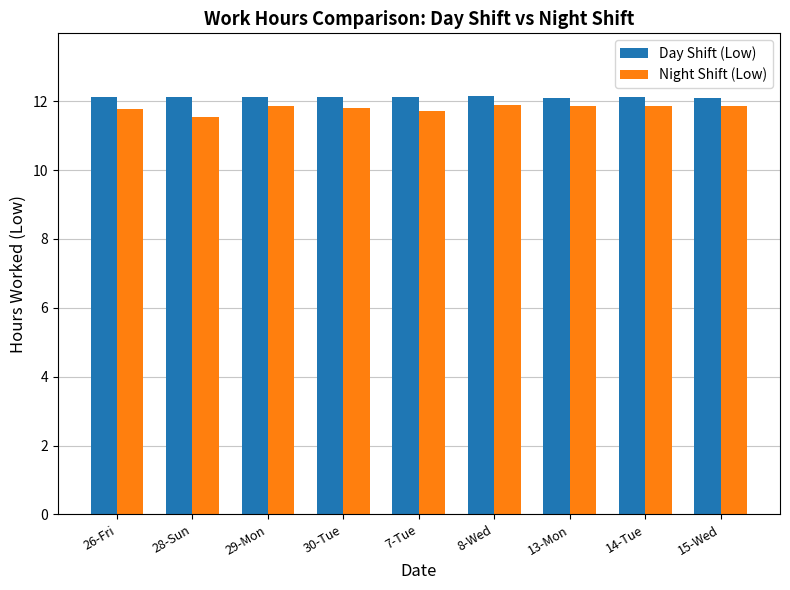

At how many categories does at least one series exceed 11?

9